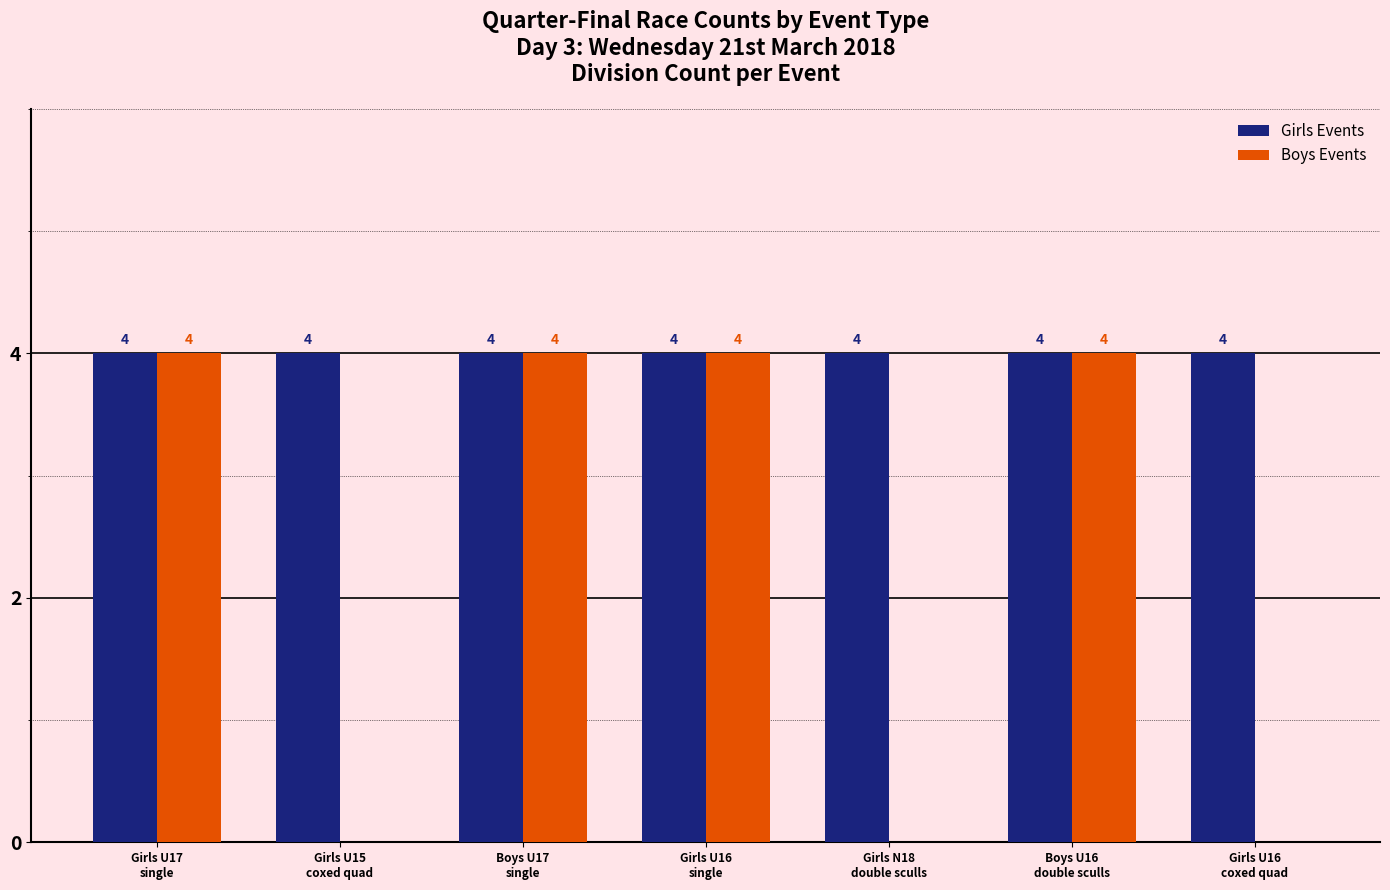

What is the highest value of the Girls Events series?

4